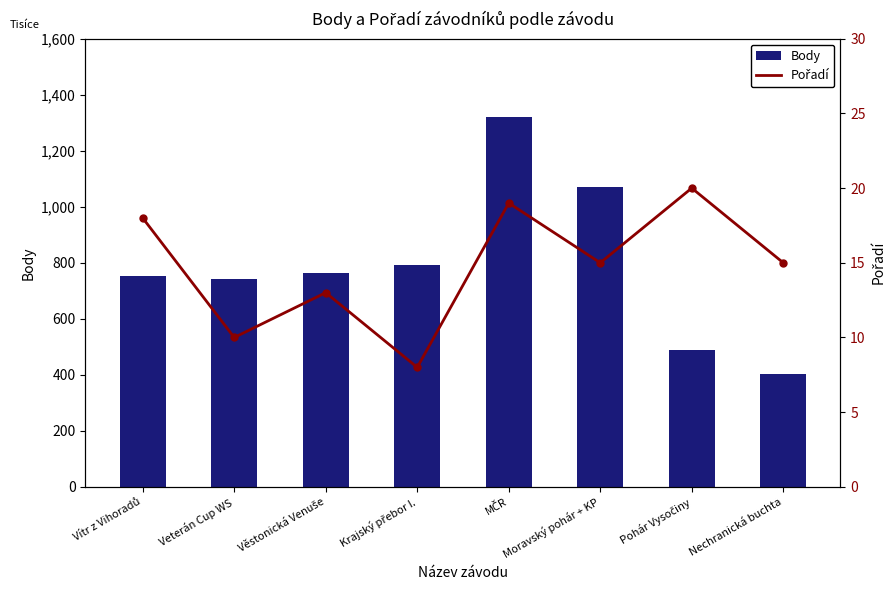

What value does the Body series have at Vítr z Vihoradů?

753